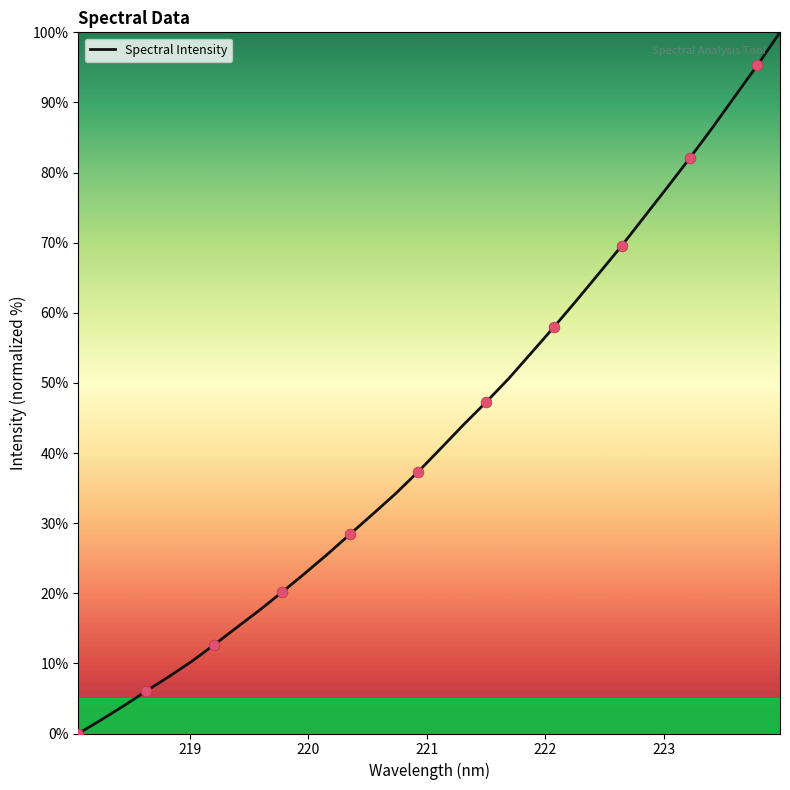

What is the difference between the maximum and minimum values?

100.0